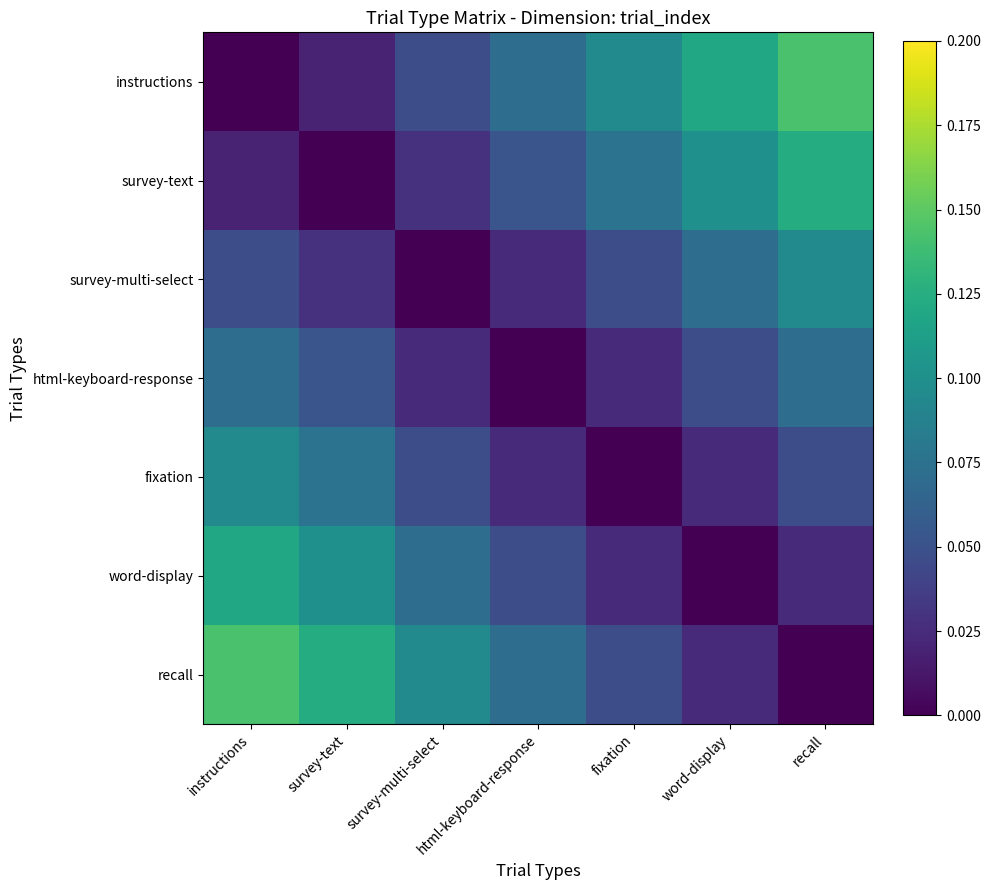

Reading left to right, transcribe all the data shown in this chart.

instructions: instructions=0.0	survey-text=0.0	survey-multi-select=0.0	html-keyboard-response=0.1	fixation=0.1	word-display=0.1	recall=0.1
survey-text: instructions=0.0	survey-text=0.0	survey-multi-select=0.0	html-keyboard-response=0.1	fixation=0.1	word-display=0.1	recall=0.1
survey-multi-select: instructions=0.0	survey-text=0.0	survey-multi-select=0.0	html-keyboard-response=0.0	fixation=0.0	word-display=0.1	recall=0.1
html-keyboard-response: instructions=0.1	survey-text=0.1	survey-multi-select=0.0	html-keyboard-response=0.0	fixation=0.0	word-display=0.0	recall=0.1
fixation: instructions=0.1	survey-text=0.1	survey-multi-select=0.0	html-keyboard-response=0.0	fixation=0.0	word-display=0.0	recall=0.0
word-display: instructions=0.1	survey-text=0.1	survey-multi-select=0.1	html-keyboard-response=0.0	fixation=0.0	word-display=0.0	recall=0.0
recall: instructions=0.1	survey-text=0.1	survey-multi-select=0.1	html-keyboard-response=0.1	fixation=0.0	word-display=0.0	recall=0.0